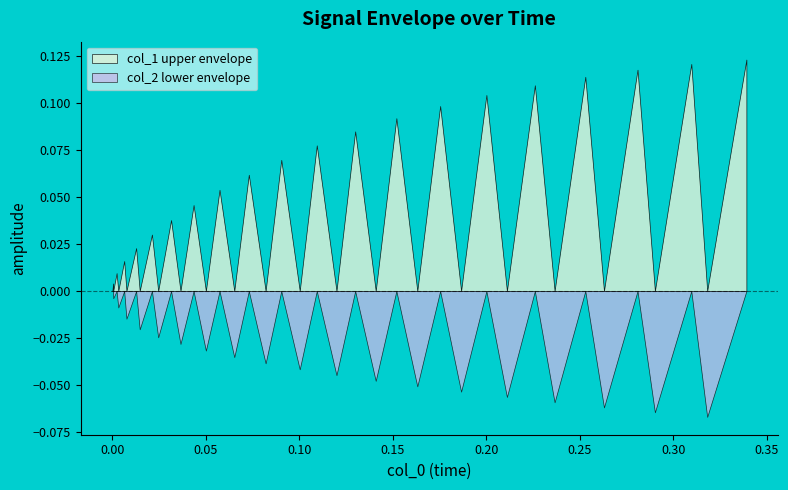

True or false: col_1 has a value of -0.1 at 26.

False